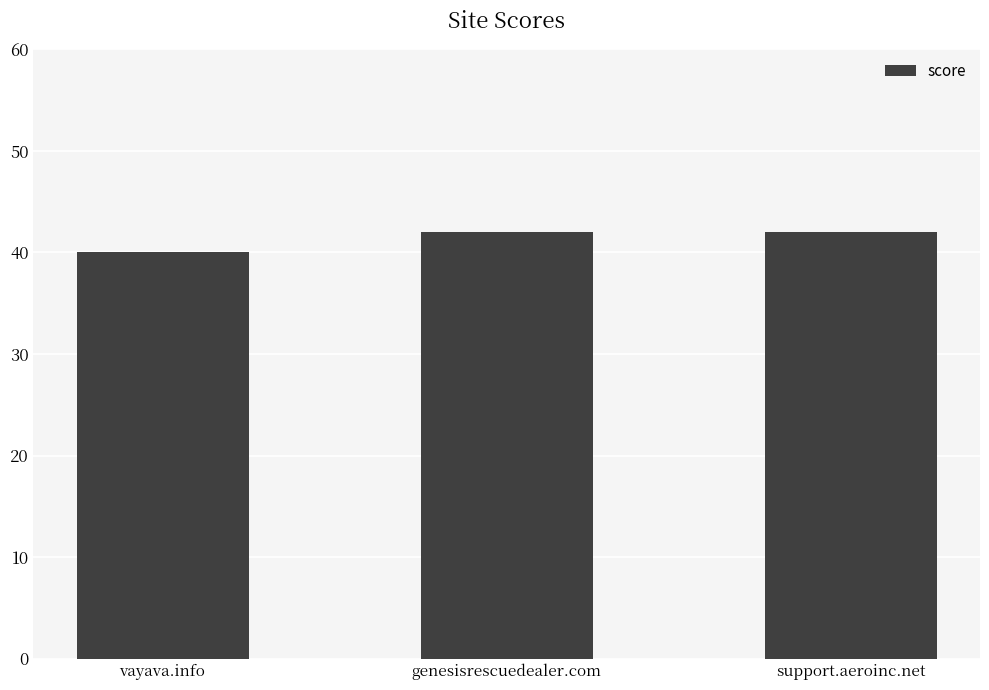

What position from the left is genesisrescuedealer.com?

2